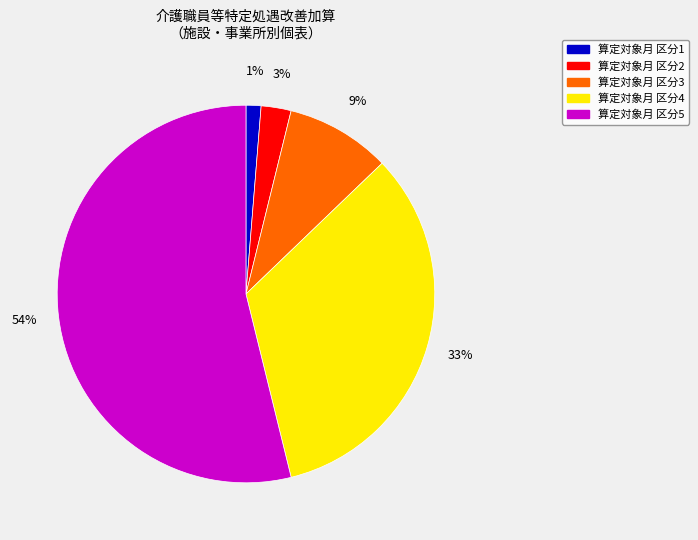

Does any single category account for the majority?

Yes